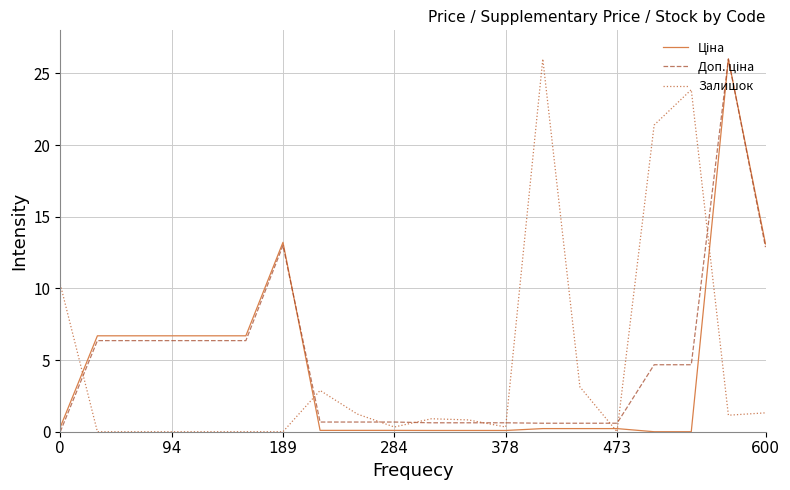

What is the sum of all Доп. ціна values?

98.7